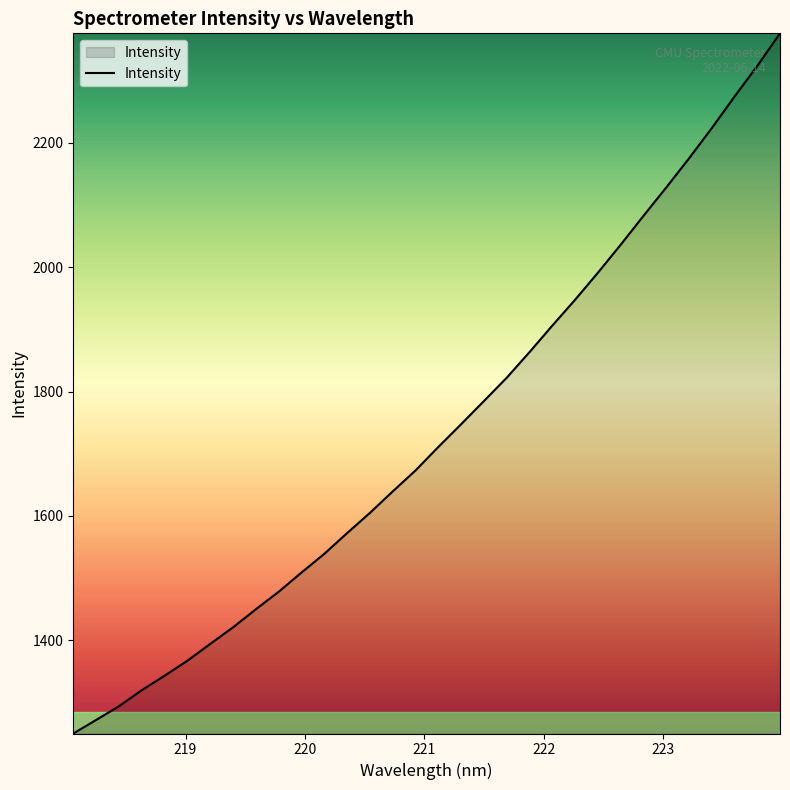

What is the greatest value displayed?

2376.5